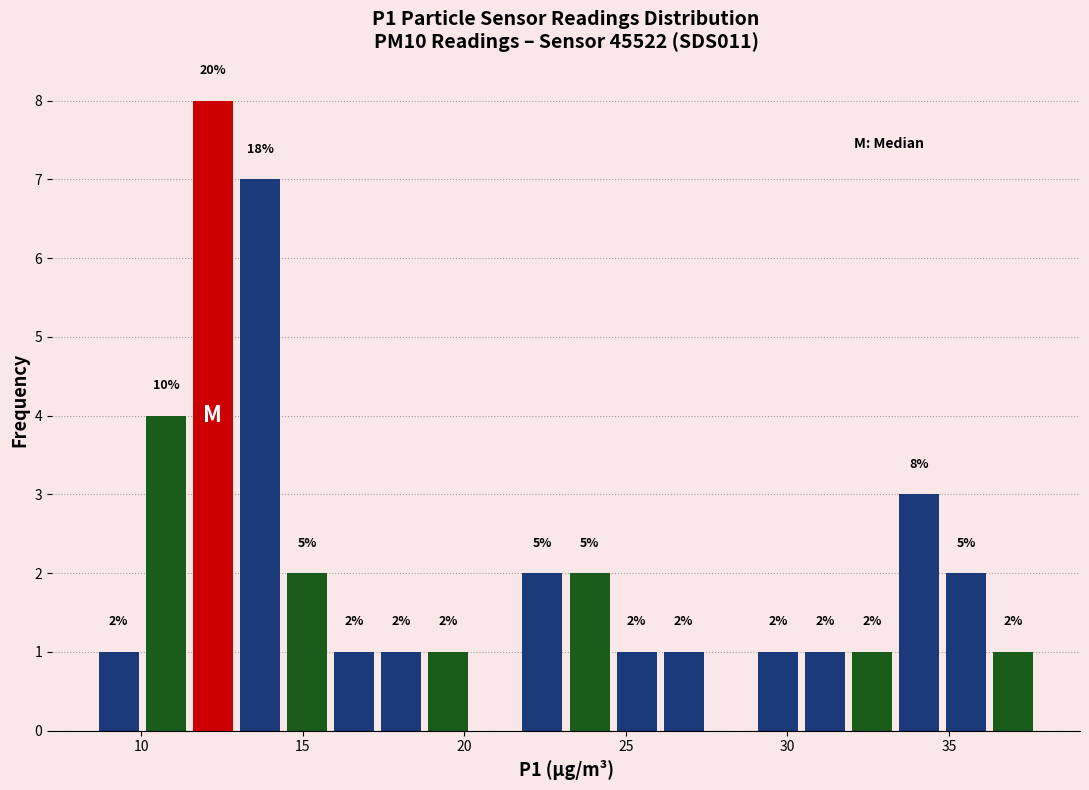

Around what value on the x-axis is the tallest bar? Give the approximate position of its centre, as read against the axis.

12.0